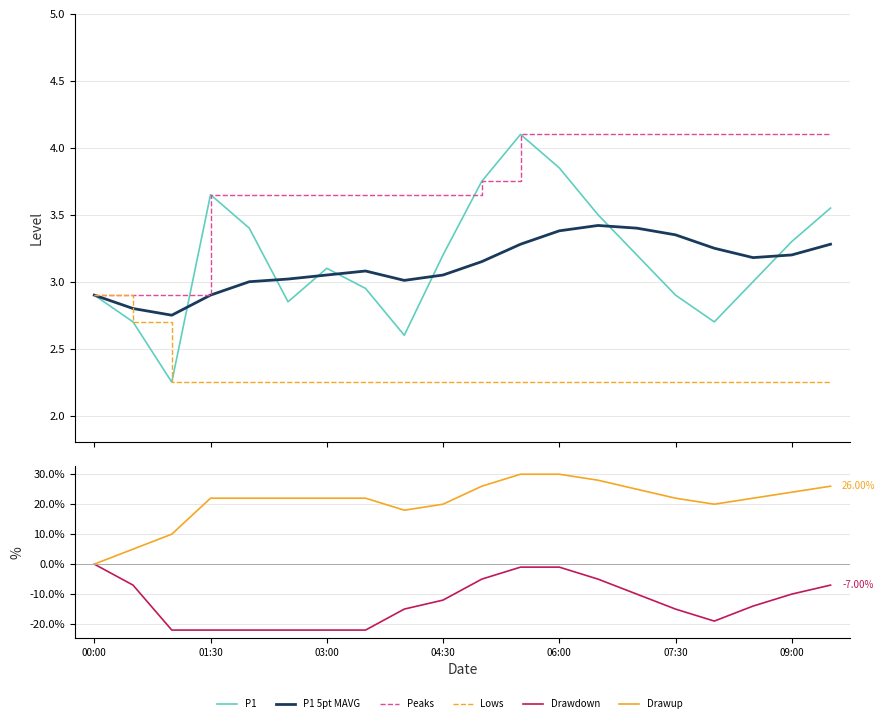

Is this an area chart (filled region under the line)?

No